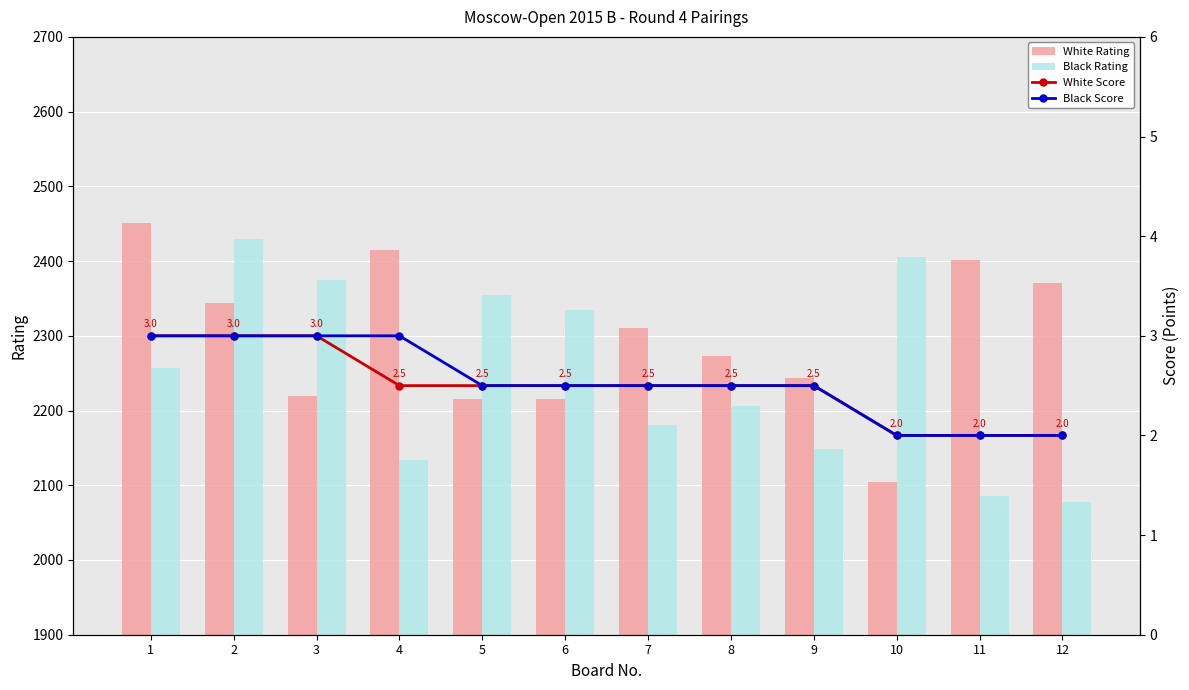

Does the chart contain any negative values?

No